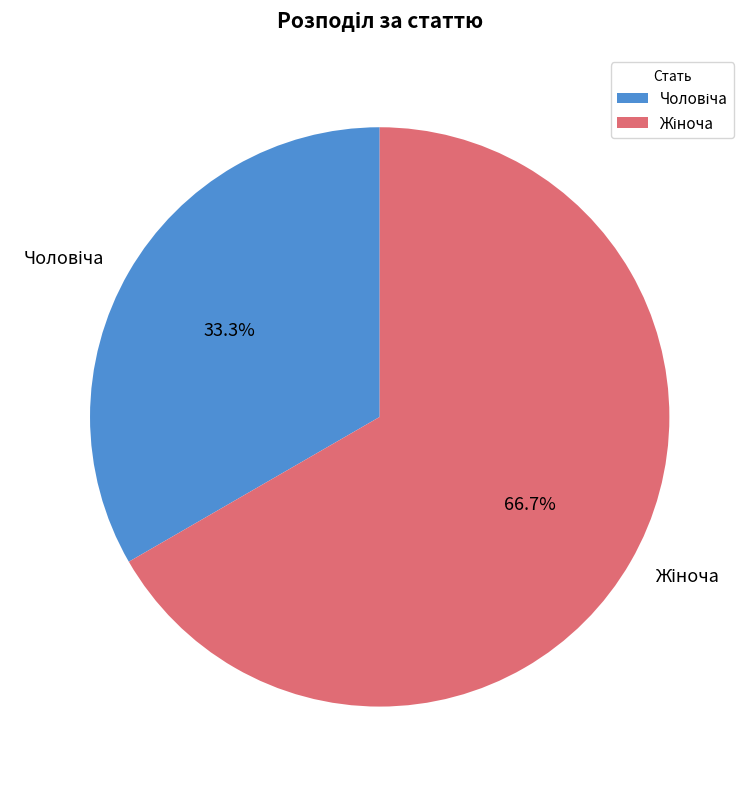

Does any single category account for the majority?

Yes